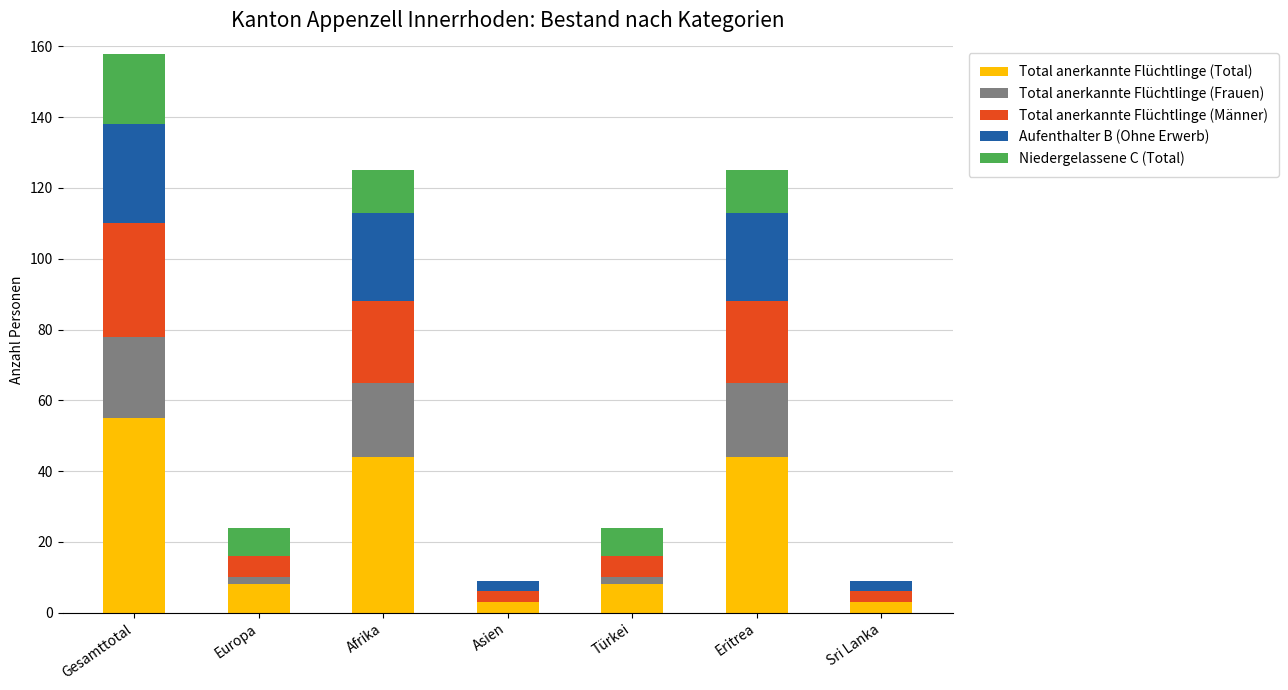

Which category has the highest value in the Total anerkannte Flüchtlinge (Total) series?

Gesamttotal